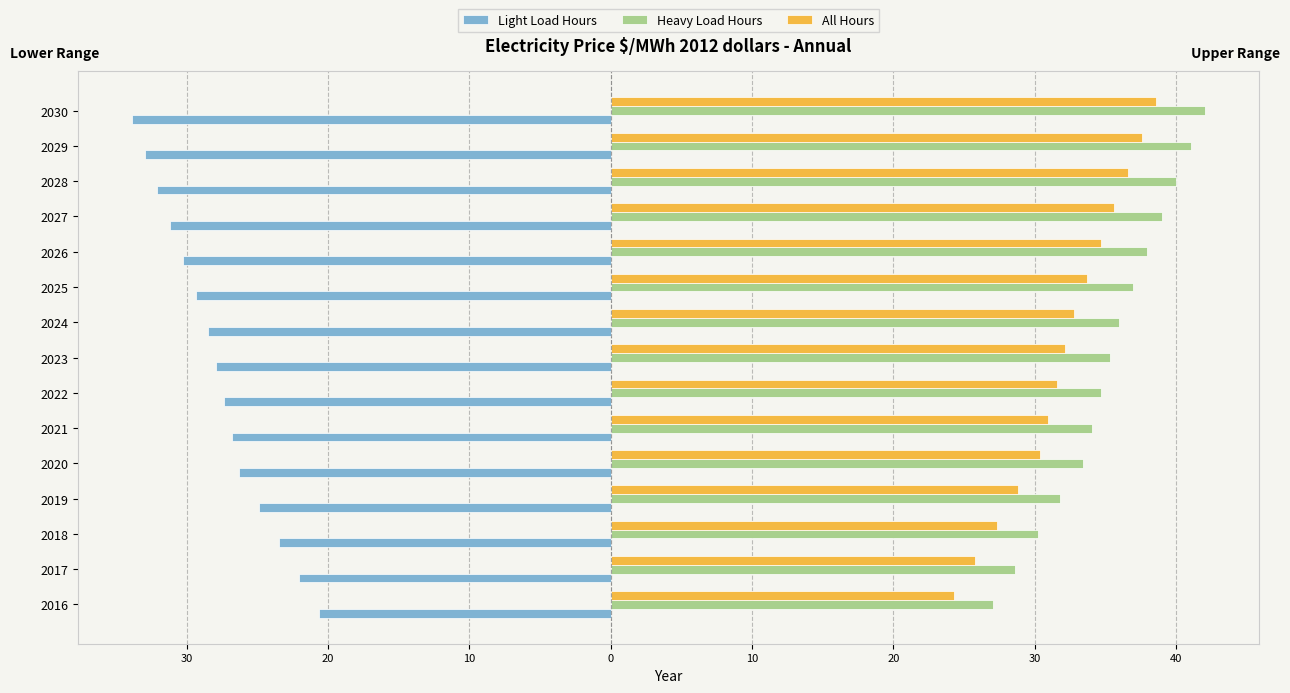

What are all the series names shown in the legend?

Light Load Hours, Heavy Load Hours, All Hours